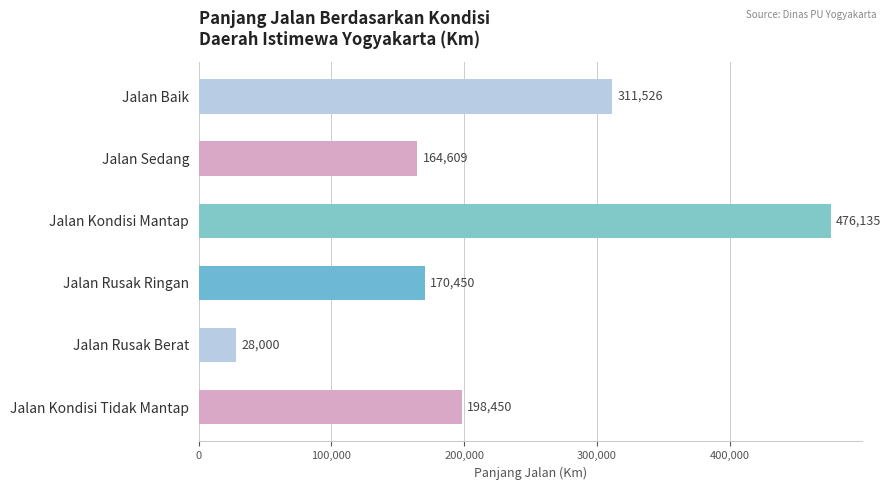

Where is the data nearest to the value 252067?

Jalan Kondisi Tidak Mantap